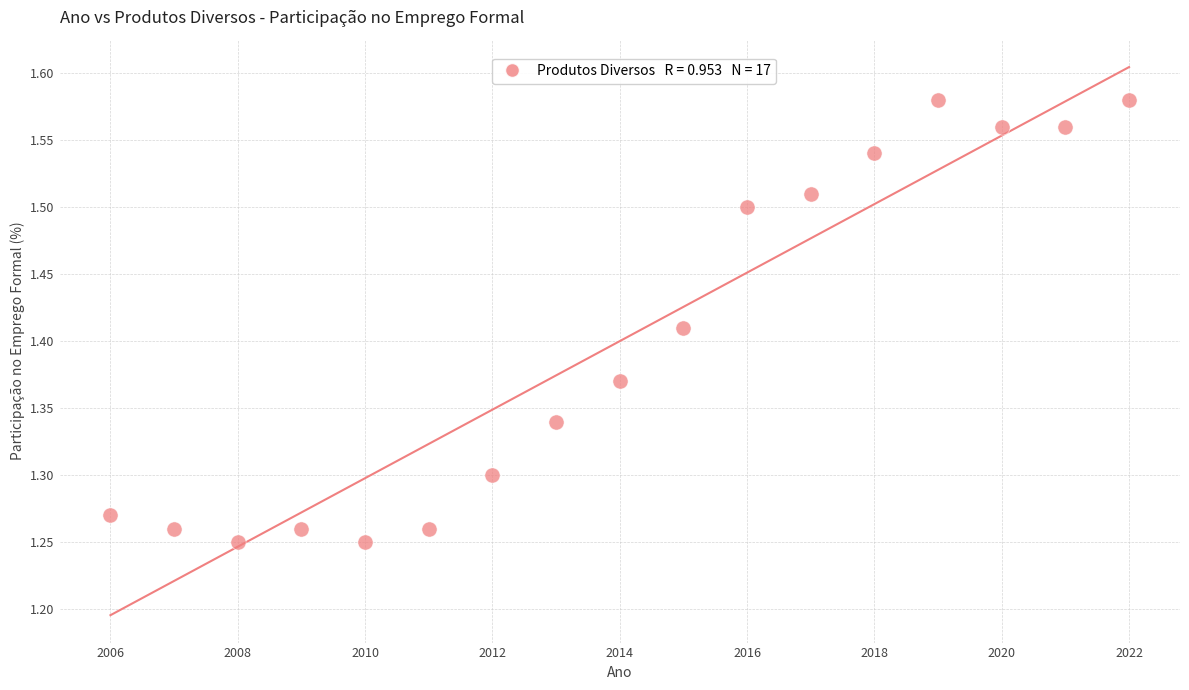

What is the range of Y values (max minus min)?

0.3